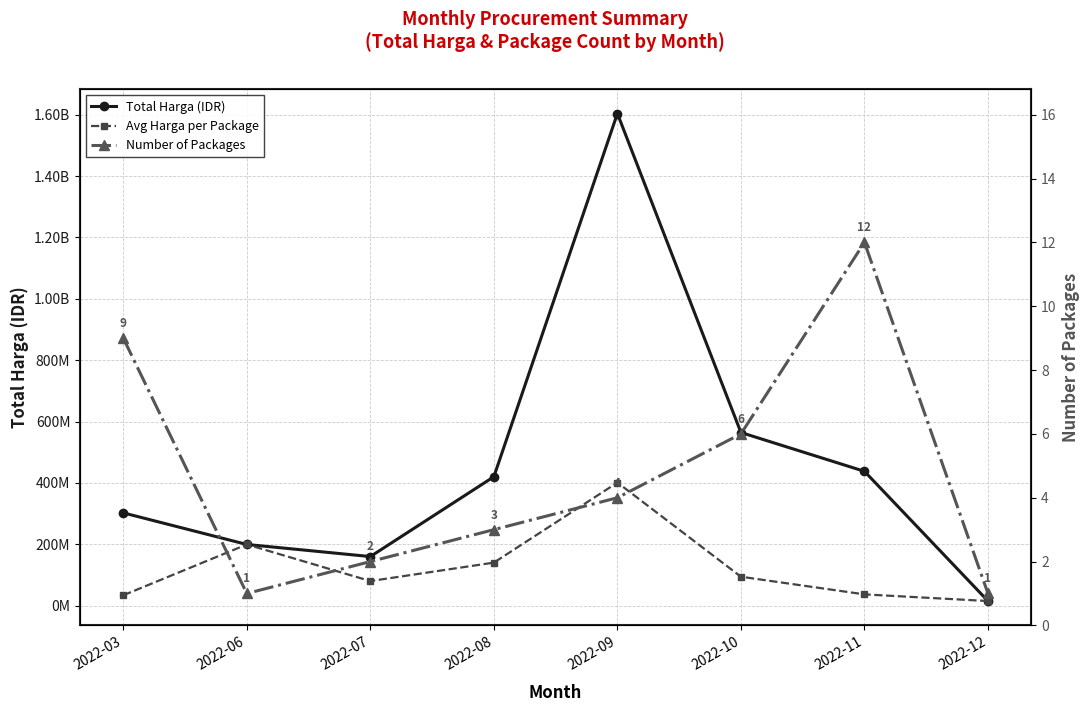

Reading left to right, extract all data points from this chart.

Total Harga (IDR): 2022-03=302208245.0	2022-06=199200000.0	2022-07=159750000.0	2022-08=420075000.0	2022-09=1604159000.0	2022-10=564171150.0	2022-11=437660000.0	2022-12=14750000.0
Avg Harga per Package: 2022-03=33578693.9	2022-06=199200000.0	2022-07=79875000.0	2022-08=140025000.0	2022-09=401039750.0	2022-10=94028525.0	2022-11=36471666.7	2022-12=14750000.0
Number of Packages: 2022-03=9.0	2022-06=1.0	2022-07=2.0	2022-08=3.0	2022-09=4.0	2022-10=6.0	2022-11=12.0	2022-12=1.0